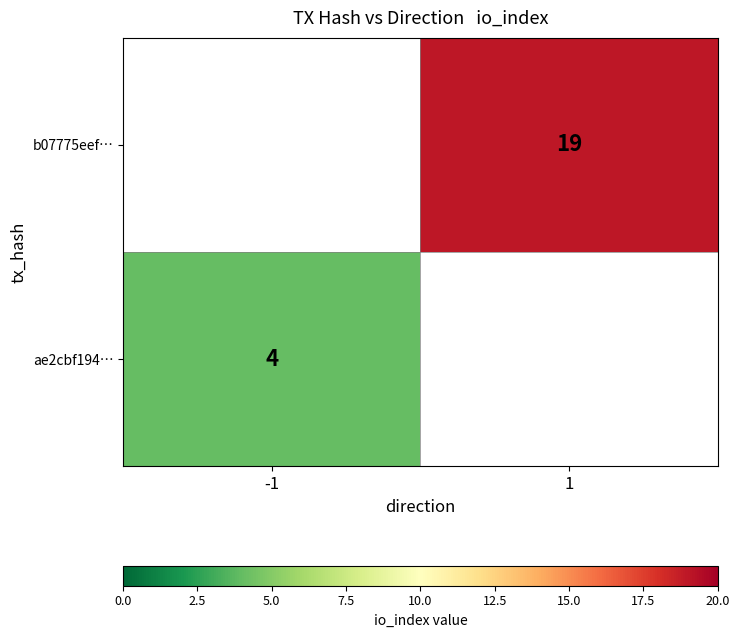

The value of ae2cbf194… at -1 is 3. True or false?

False